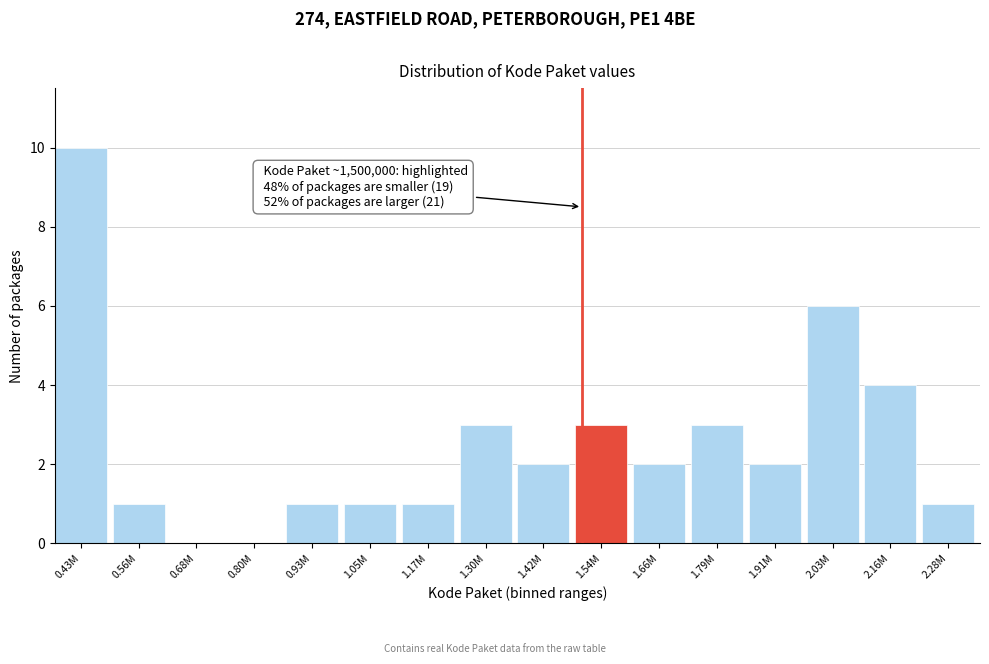

Reading left to right, extract all data points from this chart.

0.43M=10	0.56M=1	0.68M=0	0.80M=0	0.93M=1	1.05M=1	1.17M=1	1.30M=3	1.42M=2	1.54M=3	1.66M=2	1.79M=3	1.91M=2	2.03M=6	2.16M=4	2.28M=1